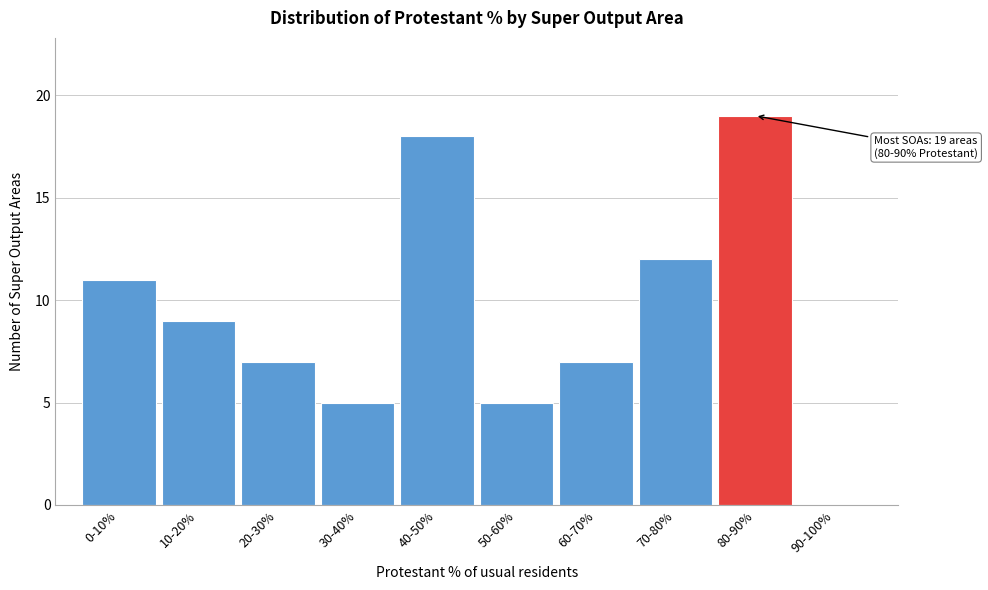

Reading left to right, what are all the values shown in this chart?

0-10%=11	10-20%=9	20-30%=7	30-40%=5	40-50%=18	50-60%=5	60-70%=7	70-80%=12	80-90%=19	90-100%=0